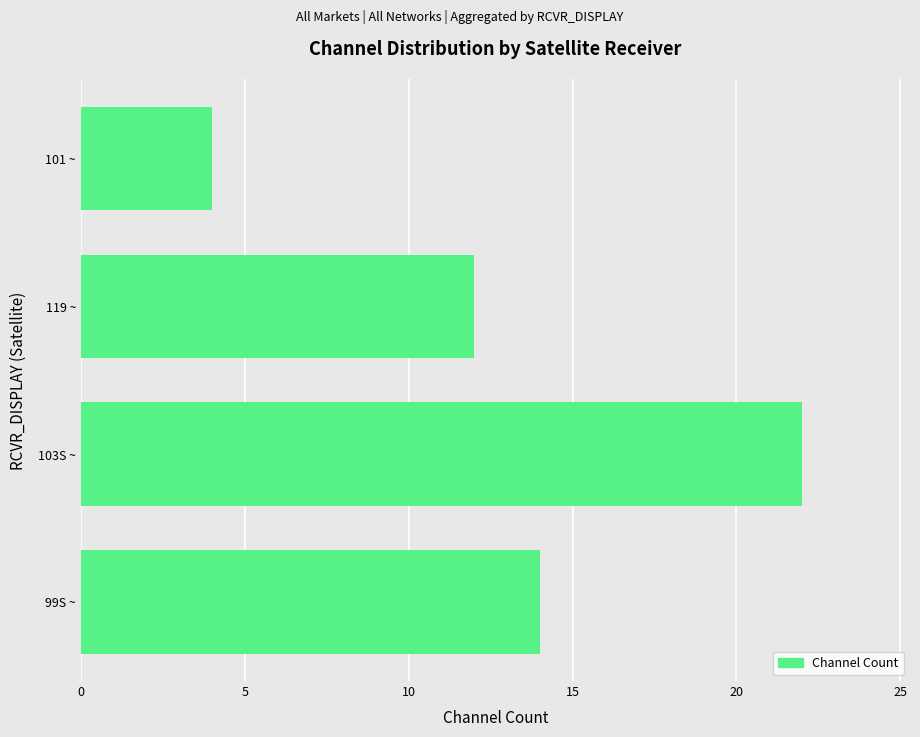

Count the number of categories in the chart.

4